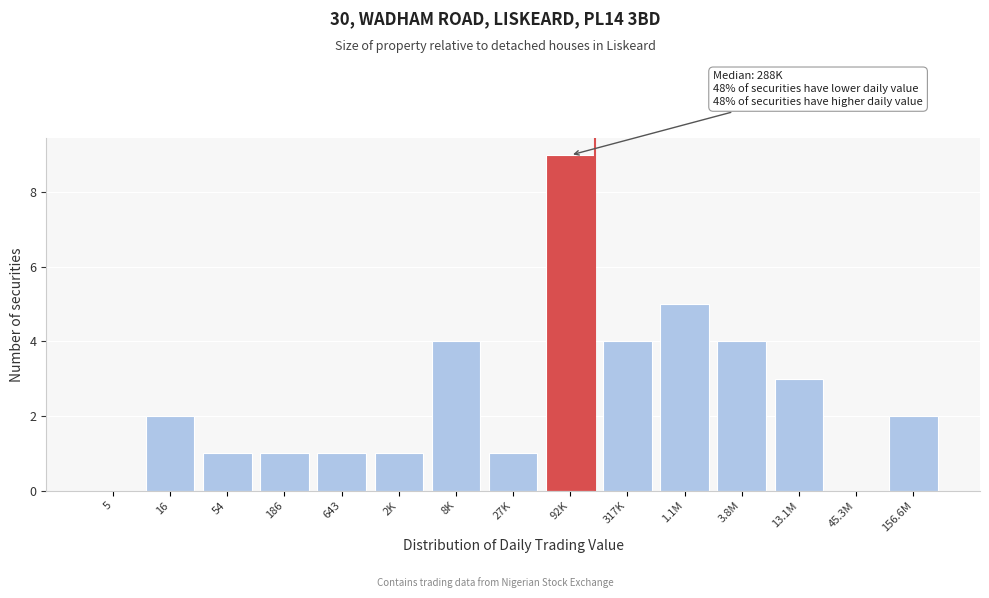

Reading right to left, transcribe all the data shown in this chart.

156.6M=2	45.3M=0	13.1M=3	3.8M=4	1.1M=5	317K=4	92K=9	27K=1	8K=4	2K=1	643=1	186=1	54=1	16=2	5=0